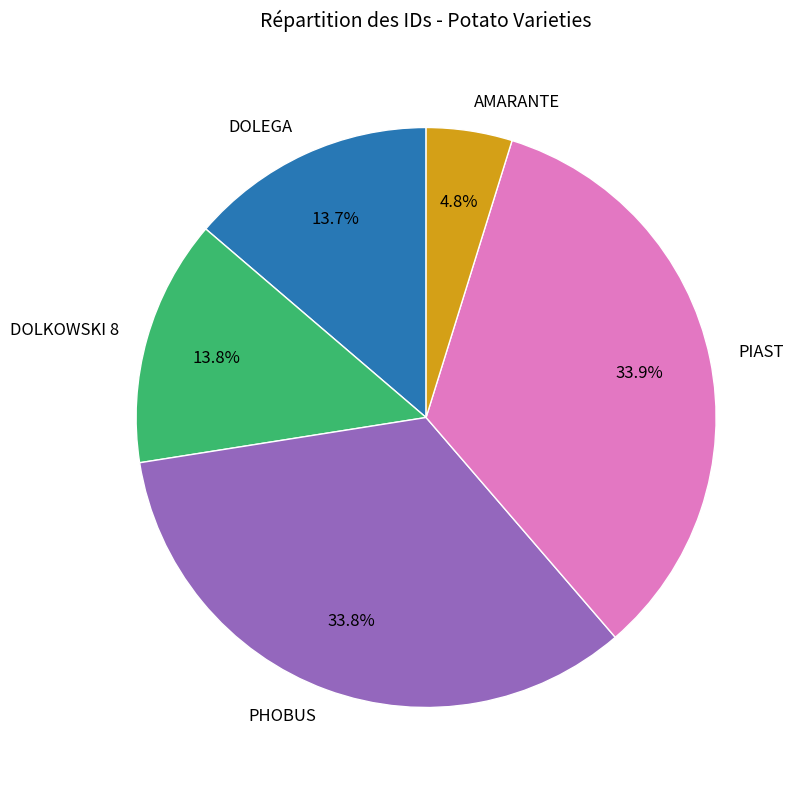

Count the number of slices in the pie.

5